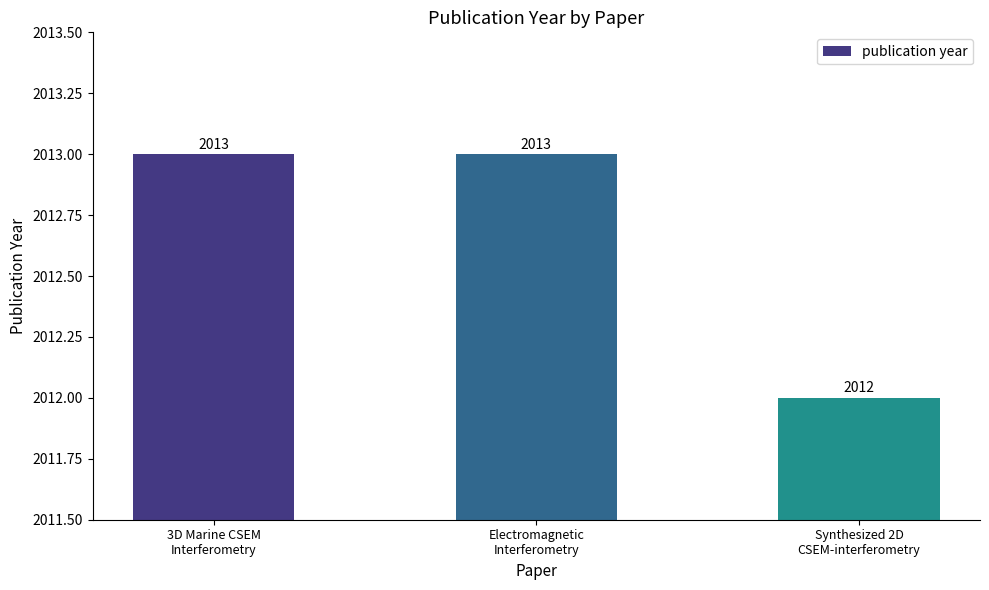

What is the smallest value displayed?

2012